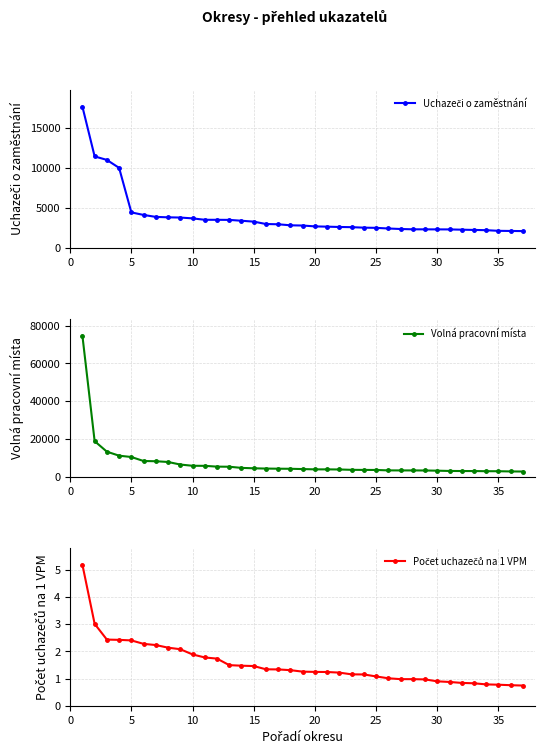

True or false: Počet uchazečů na 1 VPM and Volná pracovní místa intersect in this chart.

False